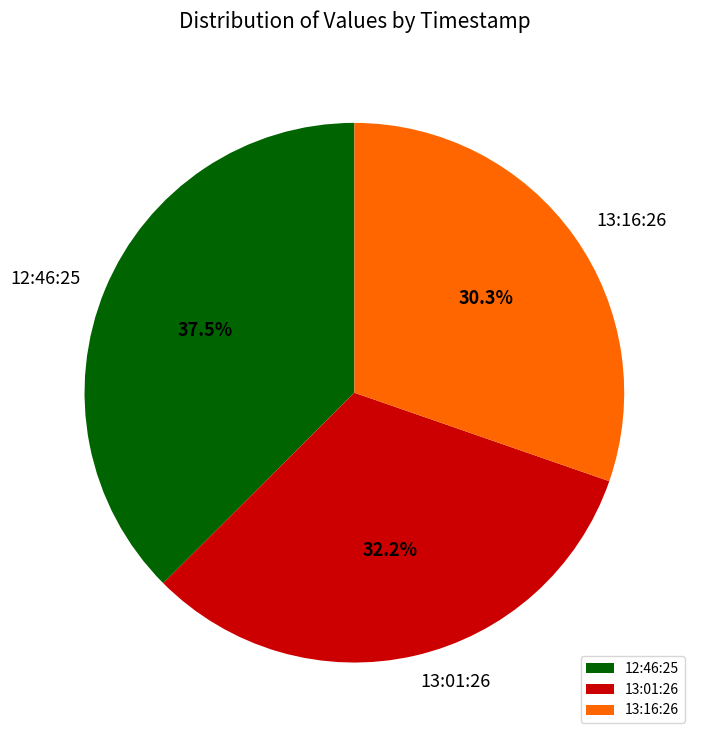

Approximately how many times larger is the value at 12:46:25 compared to 13:01:26?

1.2